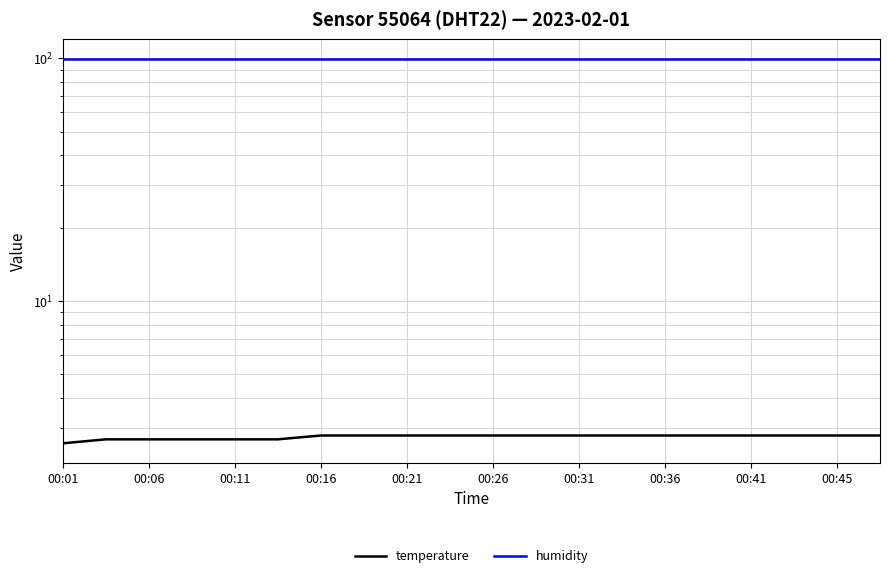

What is the difference between the maximum and minimum values in the temperature series?

0.2